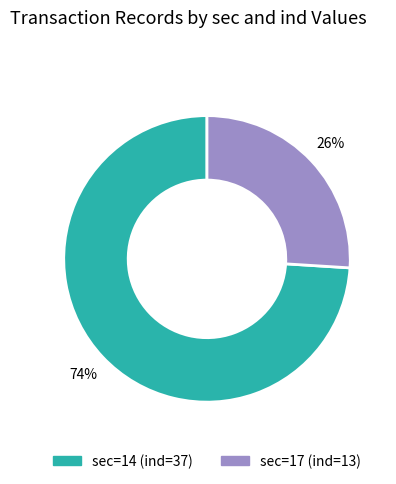

Rank the categories by value from highest to lowest.

sec=14 (ind=37), sec=17 (ind=13)